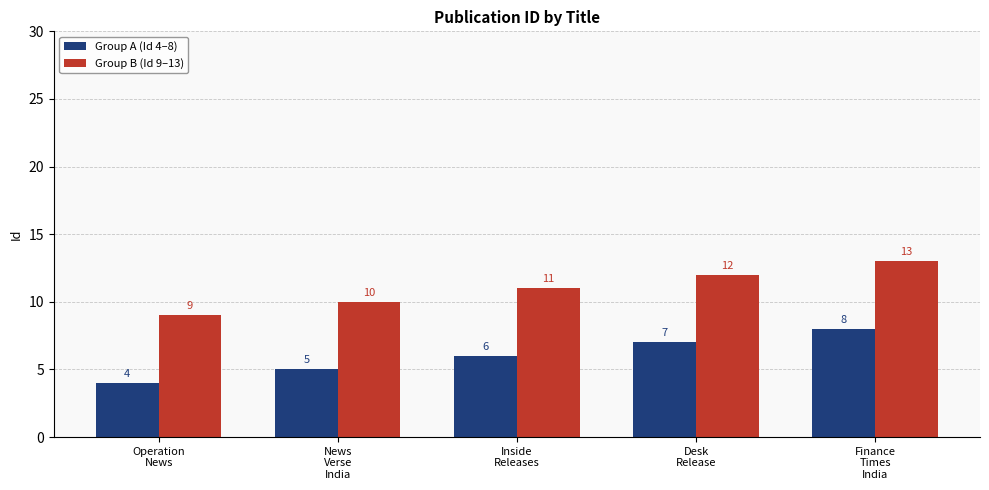

Is it true that Group A (Id 4–8) equals 6 at Inside
Releases?

True